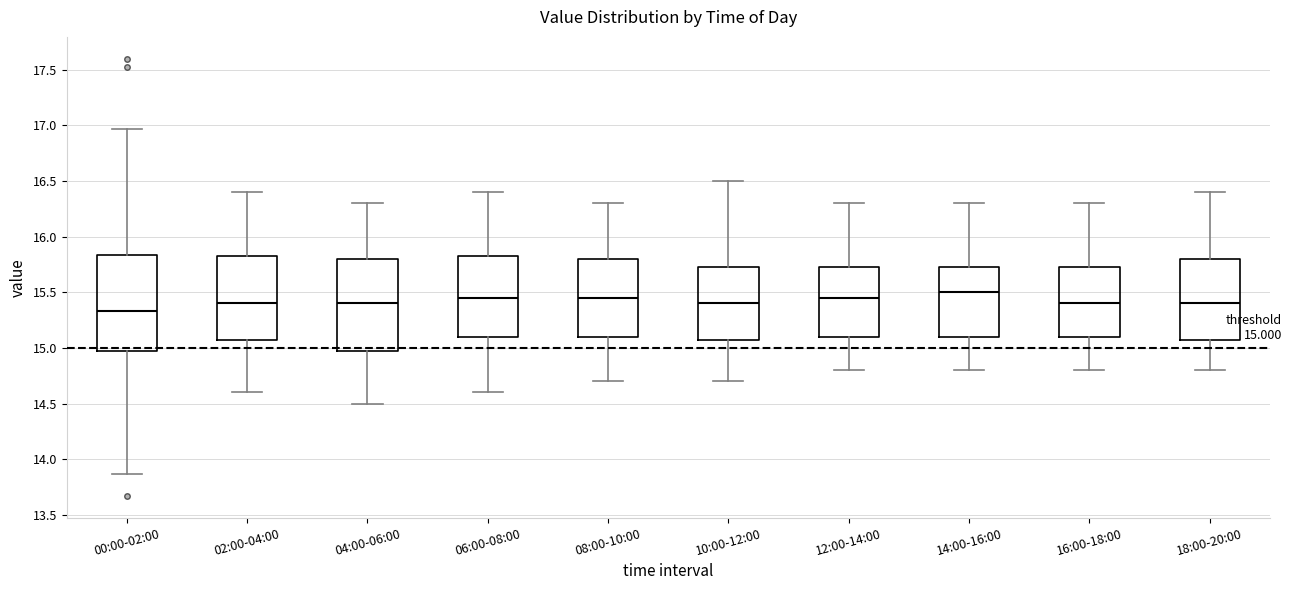

Which box has the highest median line?

14:00-16:00